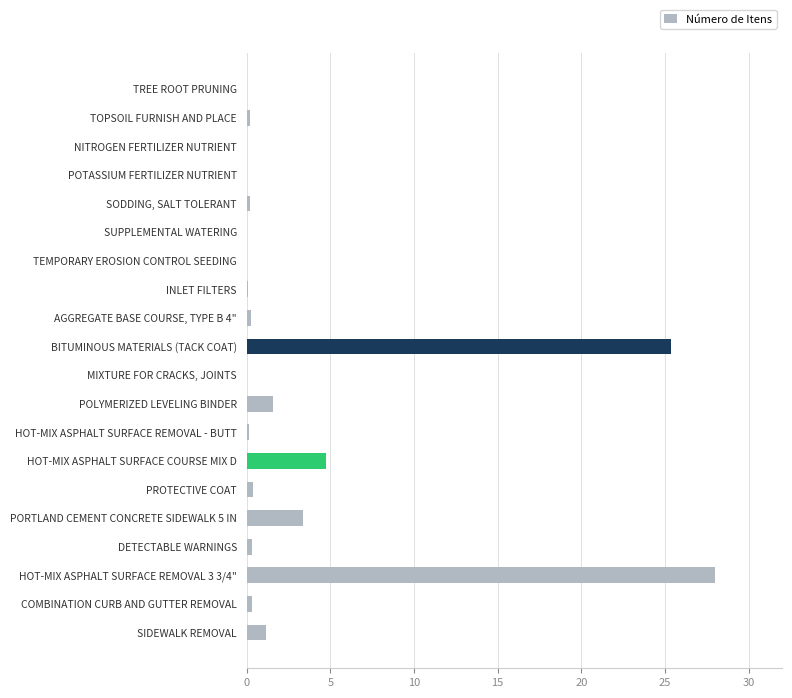

What is the maximum value shown in the chart?

28.0